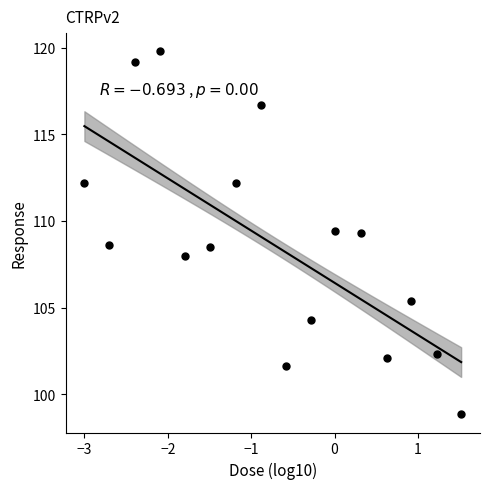

What is the range of Y values (max minus min)?

21.0